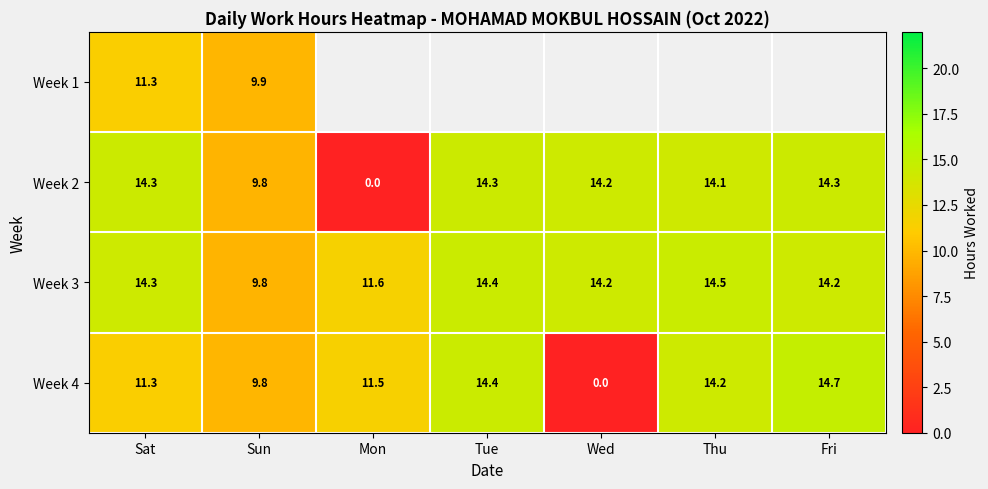

Is the value of Week 4 at Sun greater than the value of Week 1 at Sat?

No